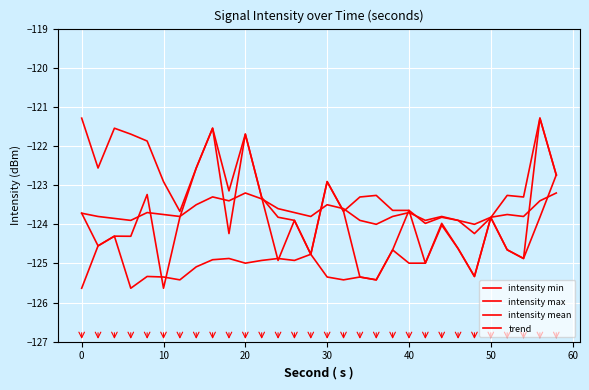

How many lines are shown in the chart?

4